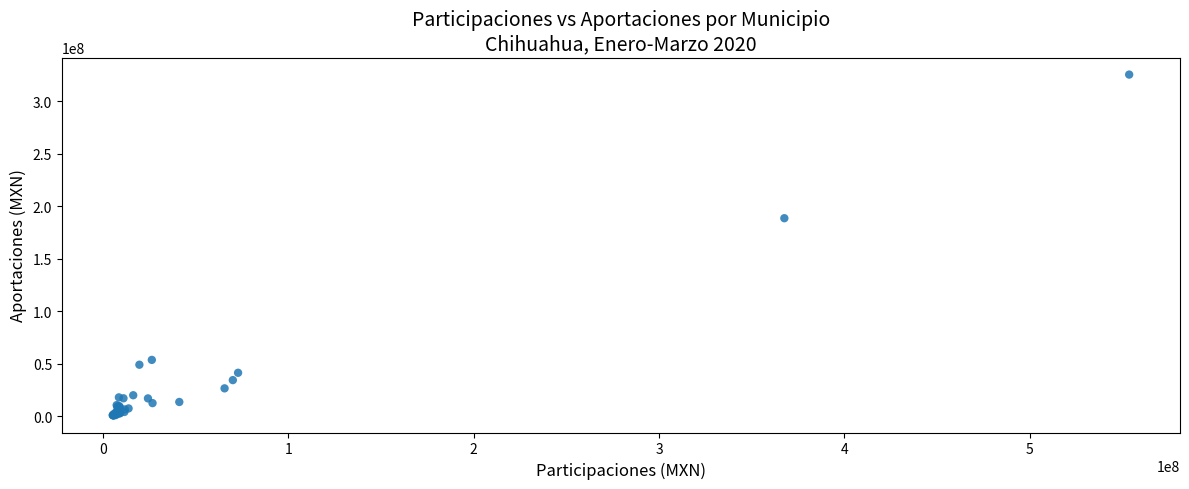

What Y value in the scatter plot is closest to 163100517?

188648161.3